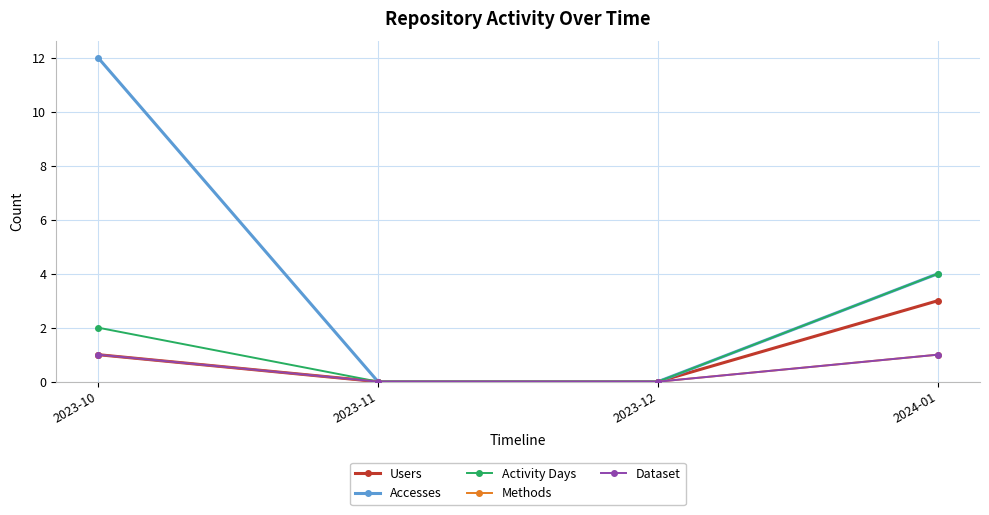

What is the label of the 4th point from the left?

2024-01